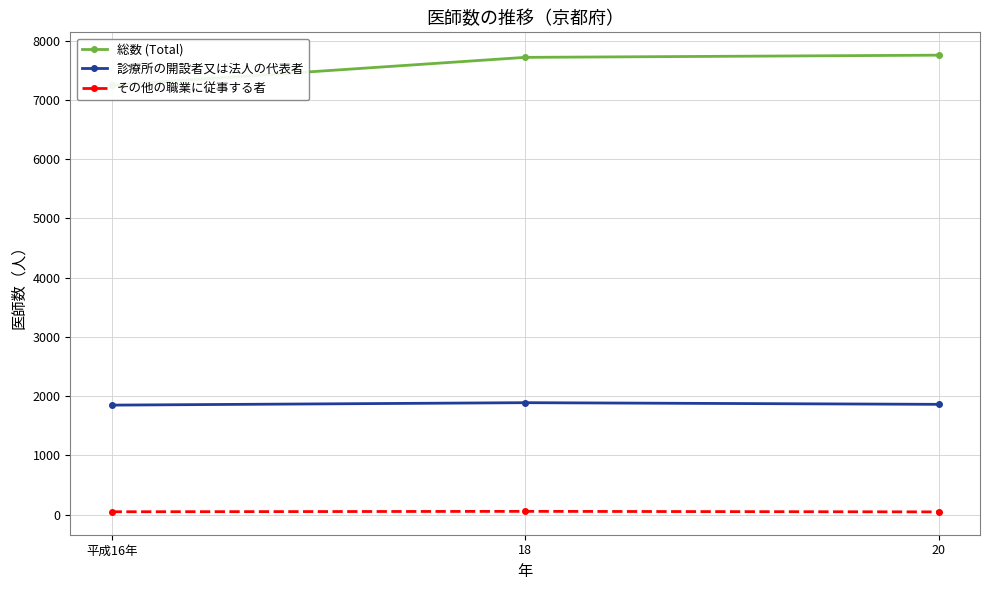

How many data points in 総数 (Total) are less than 7719?

1